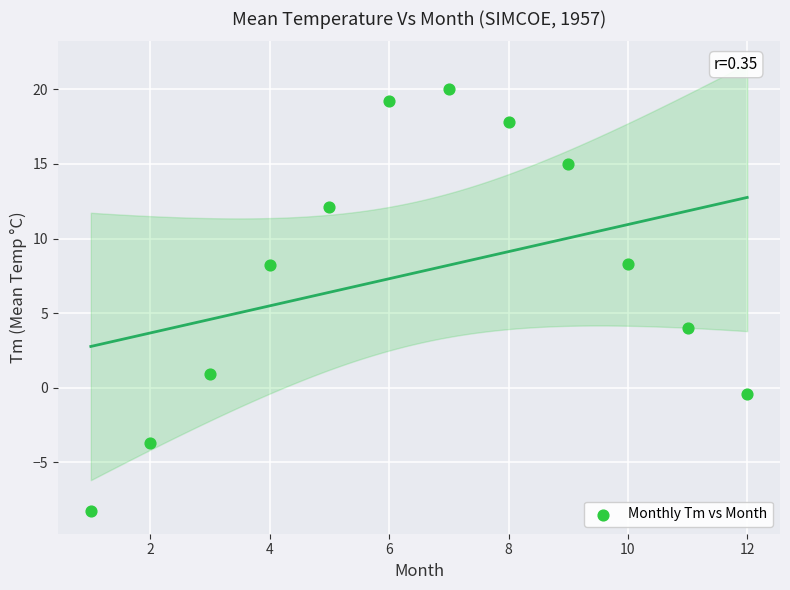

What Y value in the scatter plot is closest to 5?

4.0